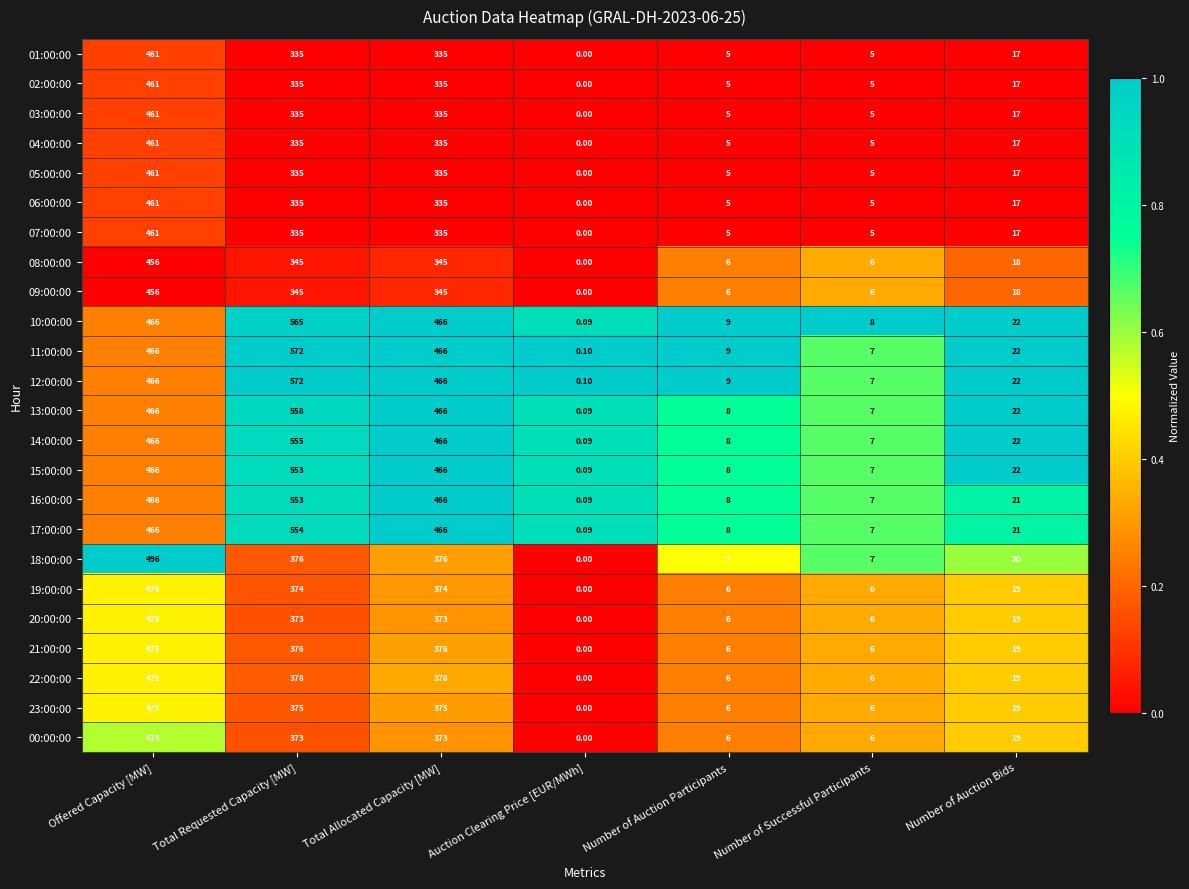

What is the difference between the highest and lowest values at Auction Clearing Price [EUR/MWh]?

0.1